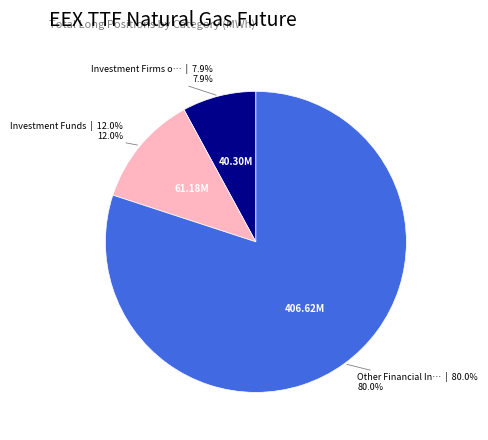

To the nearest percent, what is the average slice percentage?

33%